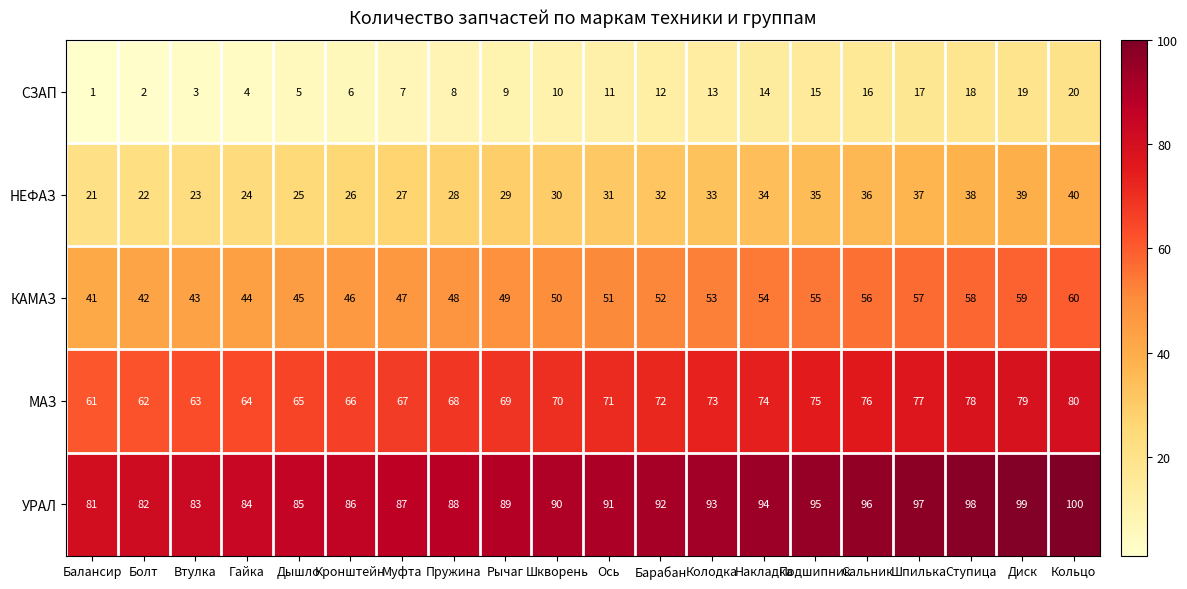

What is the difference between the highest and lowest values at Балансир?

80